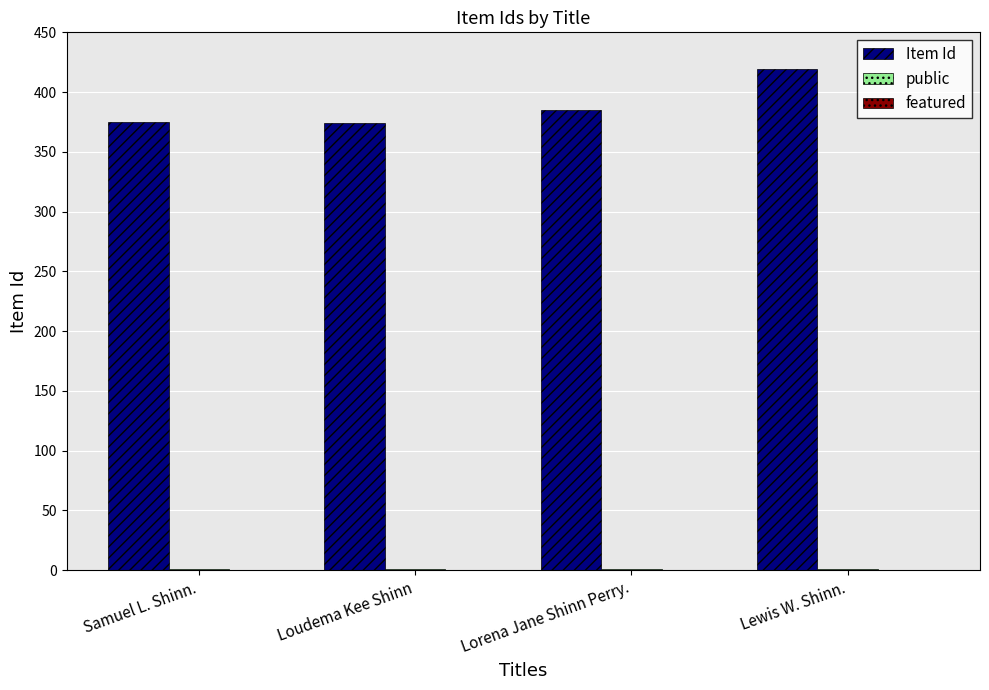

At which label is Item Id closest to 396?

Lorena Jane Shinn Perry.